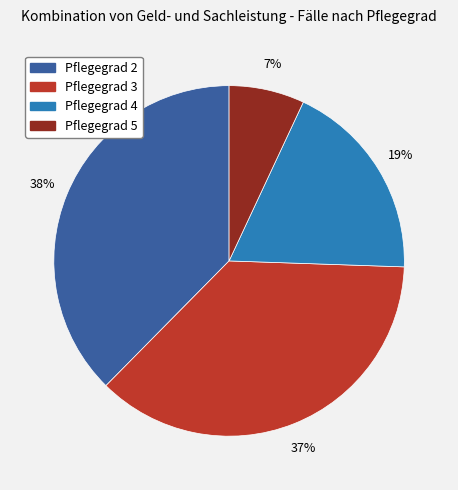

Combined, do Pflegegrad 2 and Pflegegrad 4 account for over 50%?

Yes